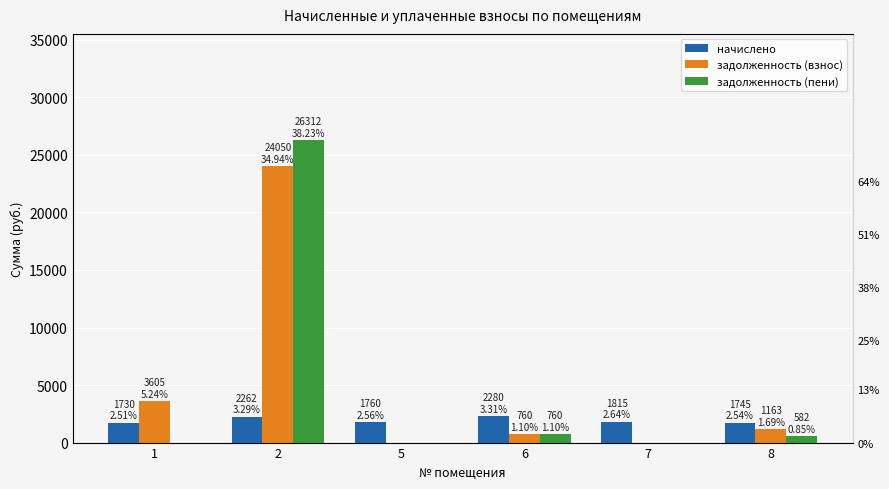

What is the value of the задолженность (пени) bar at the 6th from the left?

581.7